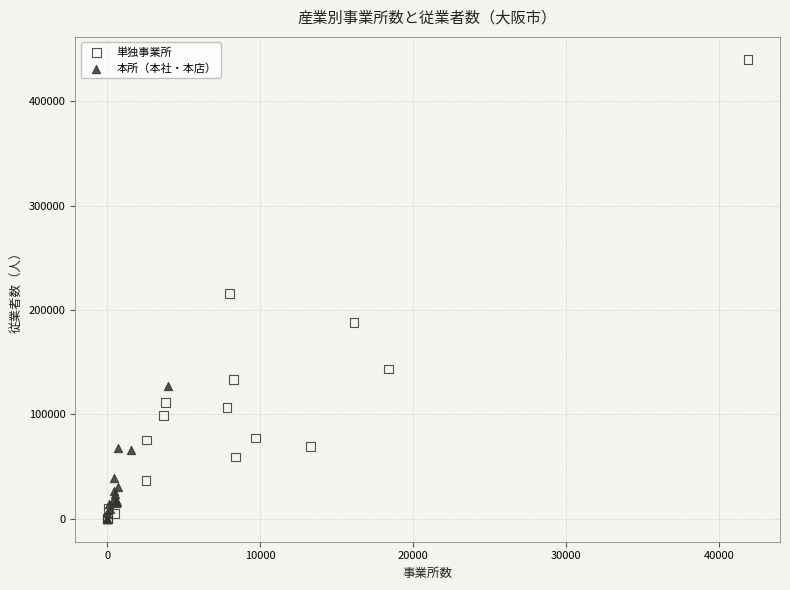

Which series has the largest Y range (max minus min)?

単独事業所